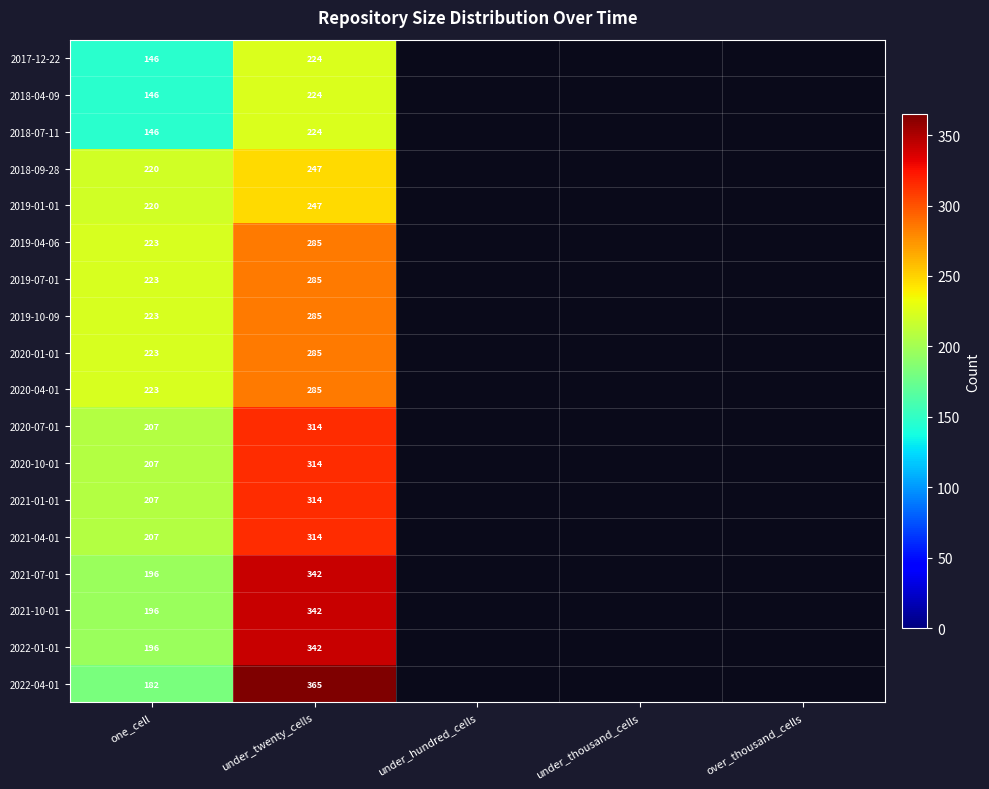

Between one_cell and under_twenty_cells, which series saw the biggest shift?

2022-04-01